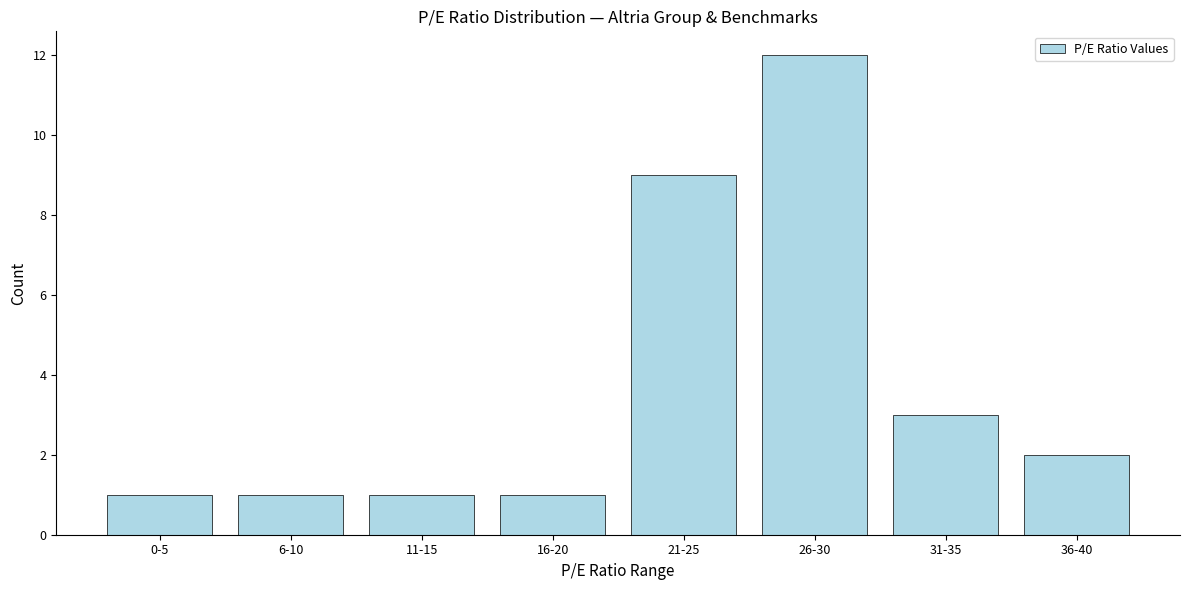

Reading left to right, extract all data points from this chart.

0-5=1	6-10=1	11-15=1	16-20=1	21-25=9	26-30=12	31-35=3	36-40=2